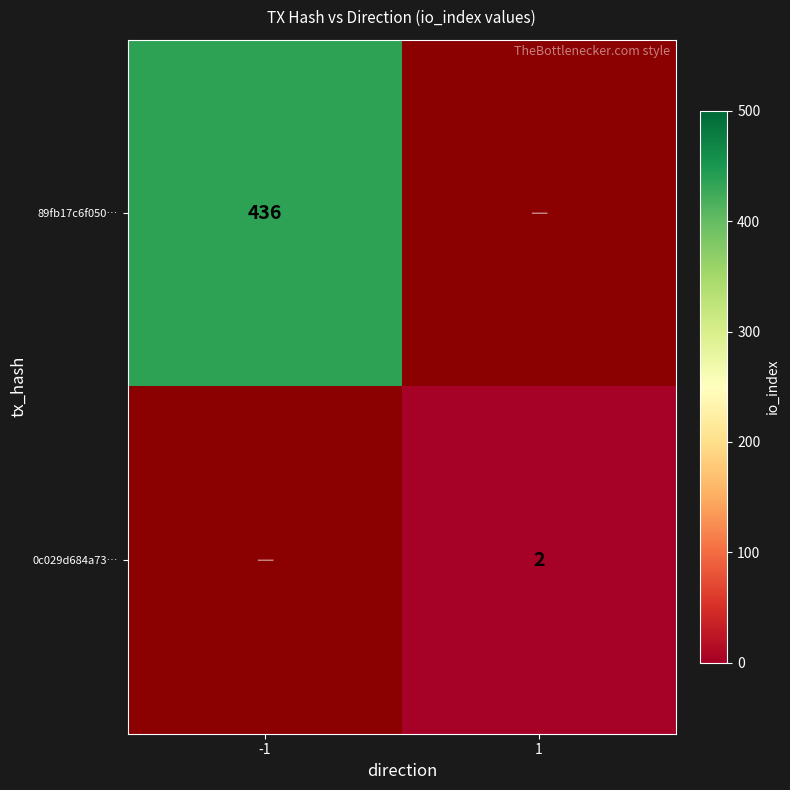

The 89fb17c6f050… series shows 436 at -1. True or false?

True